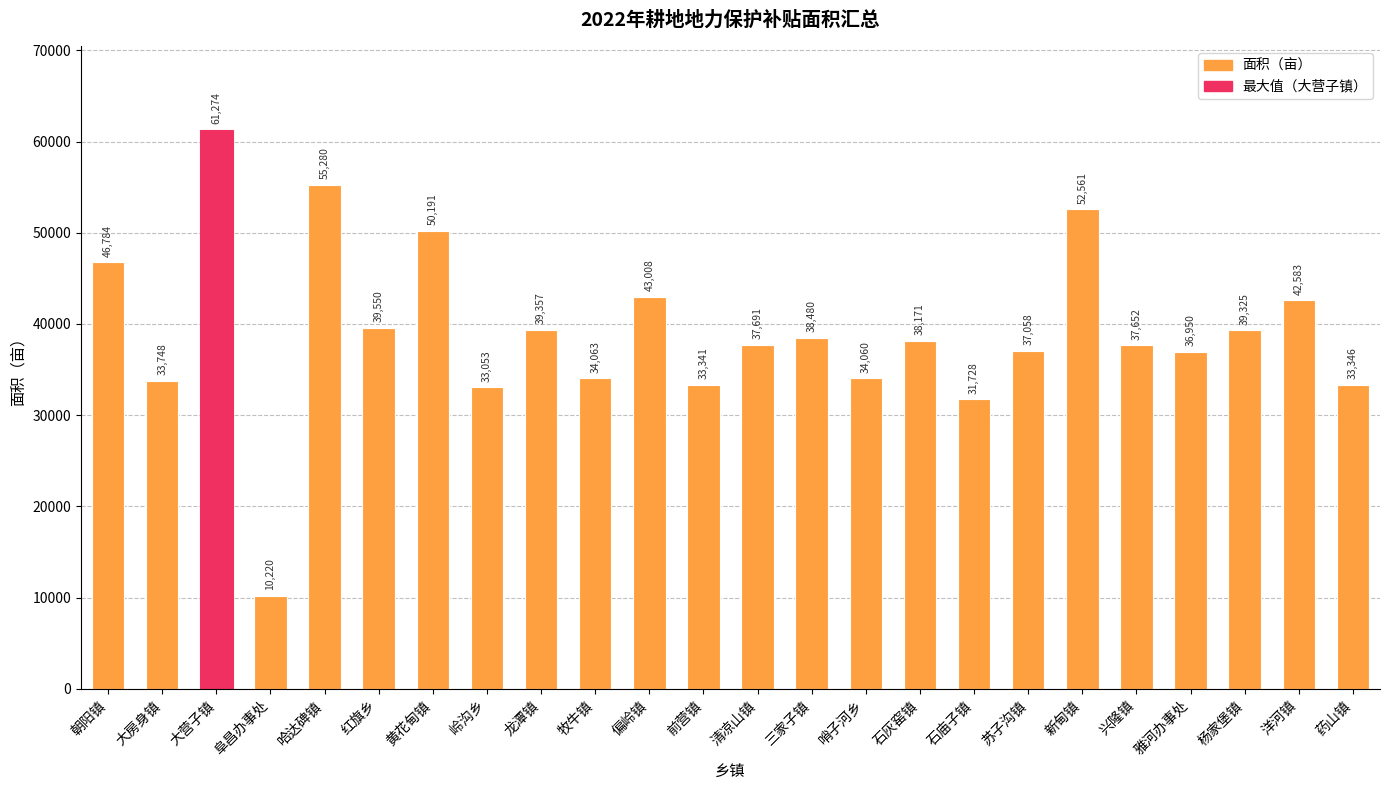

What is the change in value from 黄花甸镇 to 石灰窑镇?

-12020.5